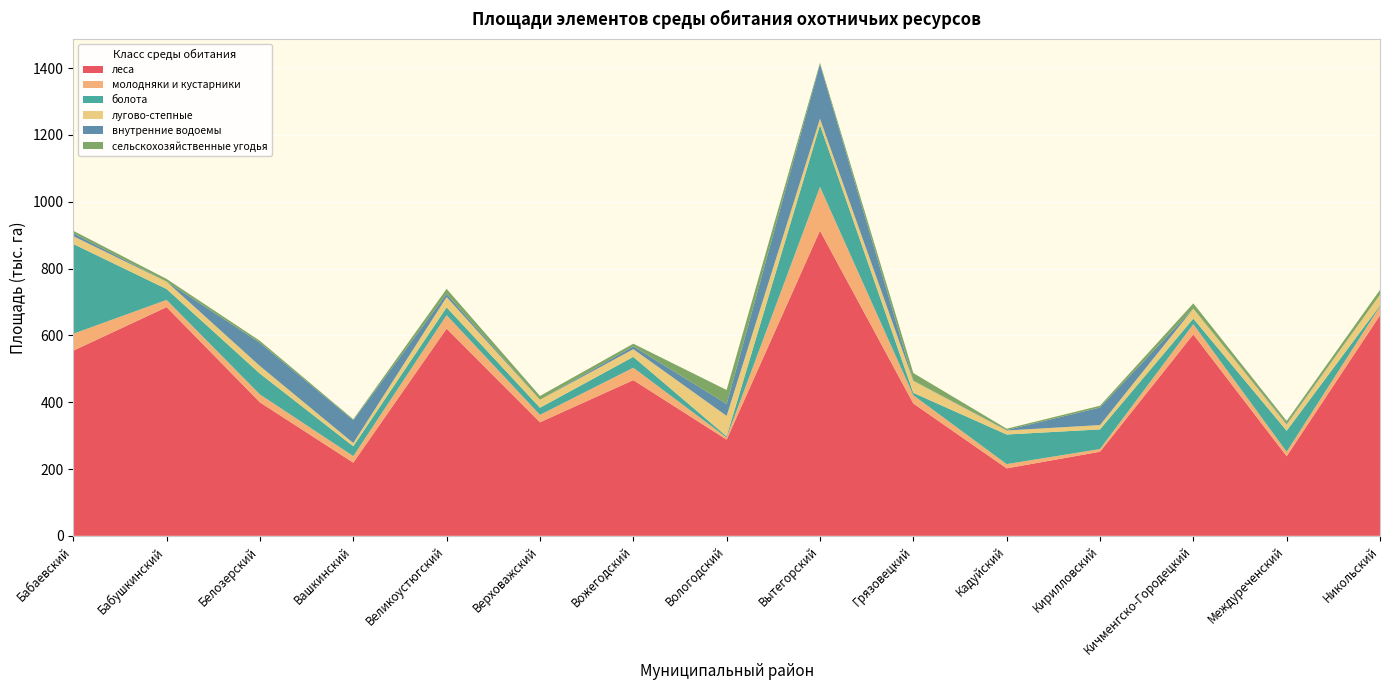

Reading left to right, transcribe all the data shown in this chart.

леса: 554214.0	684626.9	399419.6	218944.2	620206.7	339817.2	466084.0	288057.8	913366.0	396158.7	201940.4	251707.9	603074.4	238309.6	659932.5
молодняки и кустарники: 50688.6	21576.1	23761.1	19611.4	40332.7	22272.2	37140.1	6187.9	131163.2	24652.5	12705.5	8013.6	30440.9	13438.5	27183.3
болота: 268739.1	32605.4	62290.0	29508.2	23339.4	21379.9	32482.6	3741.9	185218.9	7241.3	88654.8	58898.2	16744.7	62840.9	2591.0
лугово-степные: 23392.6	22051.8	22758.6	9662.0	30908.2	23713.7	23098.7	60983.1	18767.6	35738.7	12051.0	12898.7	29661.1	18628.6	32217.4
внутренние водоемы: 8810.1	293.1	69499.2	68207.5	9374.1	88.0	8428.4	35760.4	163073.5	891.3	1331.0	52540.5	441.9	2643.0	29.3
сельскохозяйственные угодья: 7341.1	7734.9	5881.7	2986.2	15059.7	11369.2	7880.0	41806.2	4650.2	22604.3	3963.6	5356.4	15452.8	7929.7	14233.3